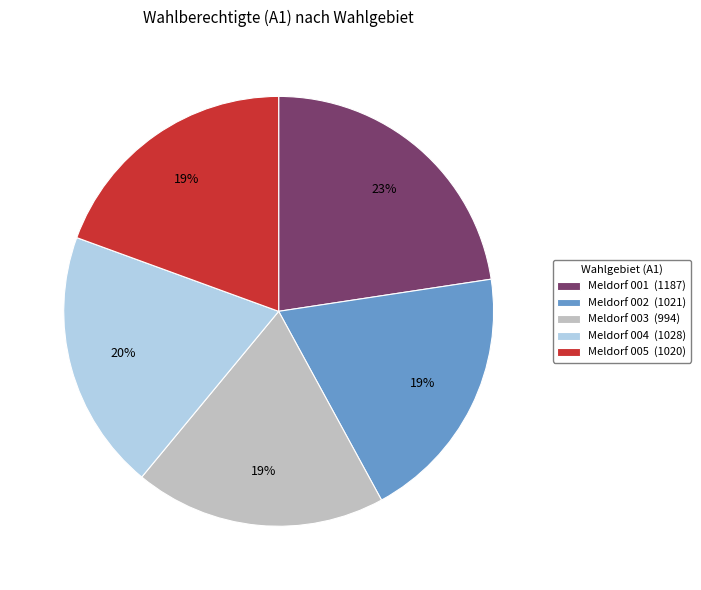

True or false: Meldorf 002 accounts for 5% of the total.

False